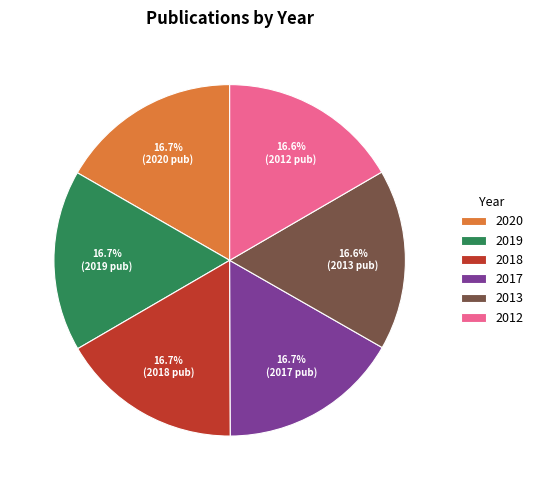

Does 2013 represent more than half of the total?

No